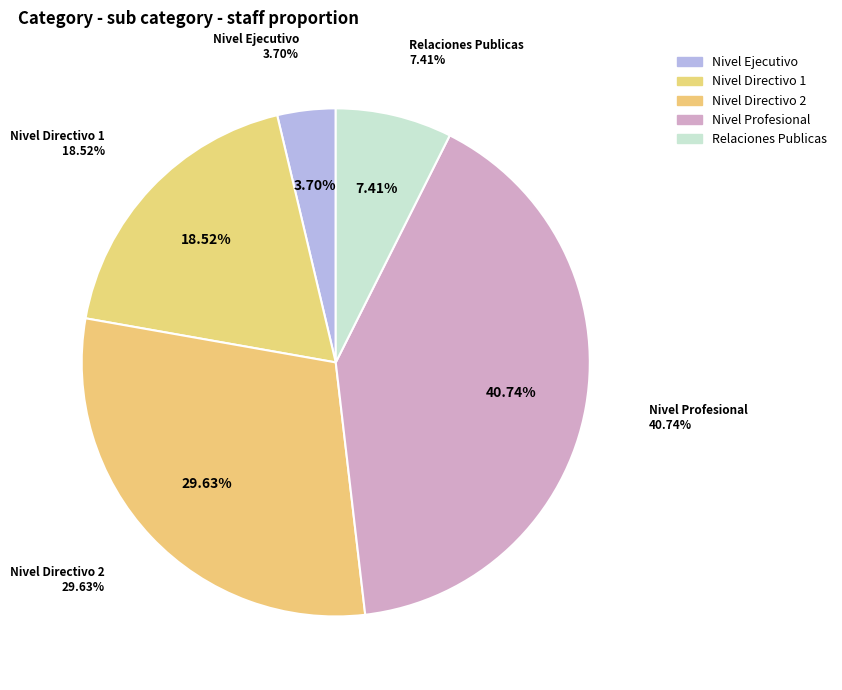

How many segments does this pie chart have?

5